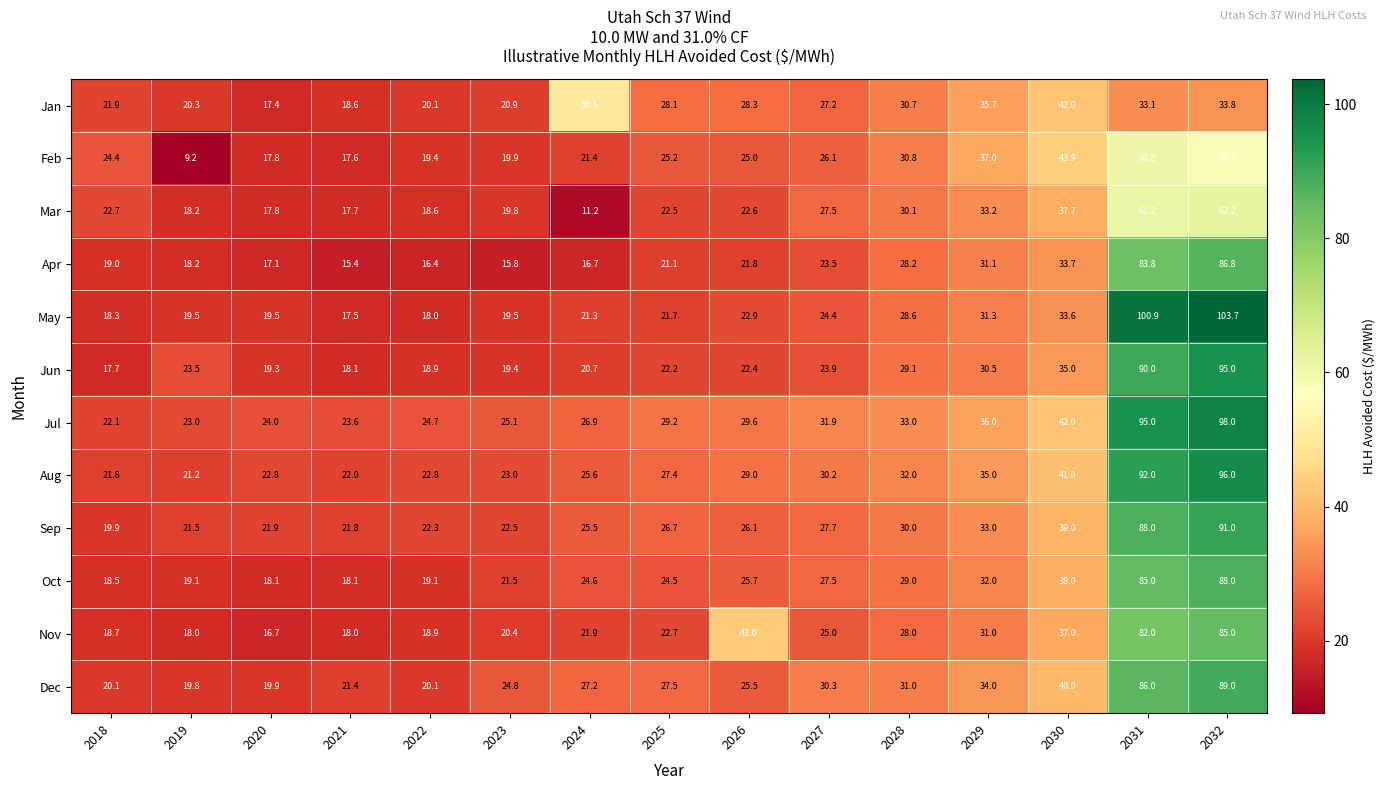

How many series are shown in this chart?

12